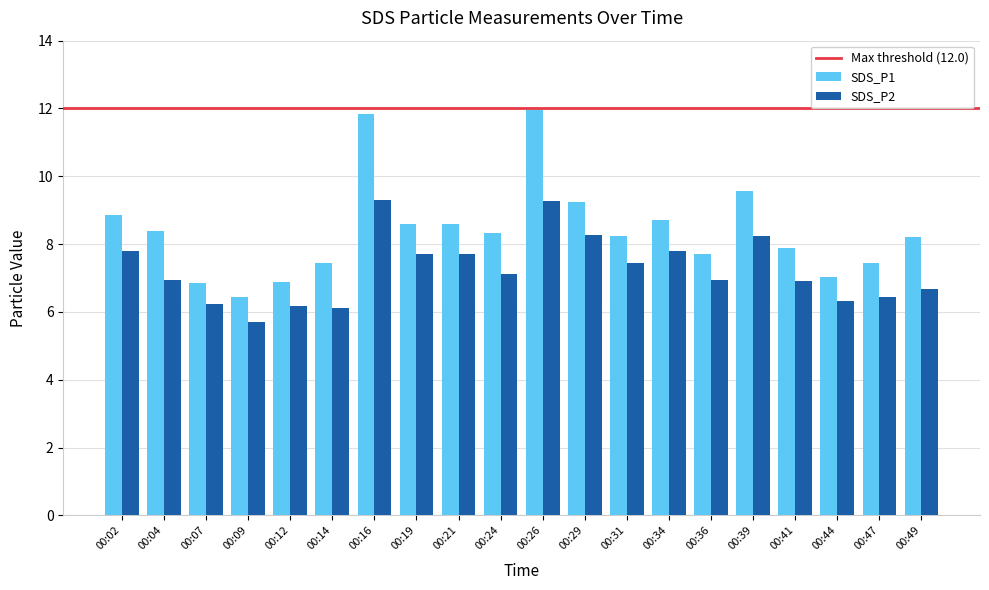

Which series has the widest spread of values?

SDS_P1